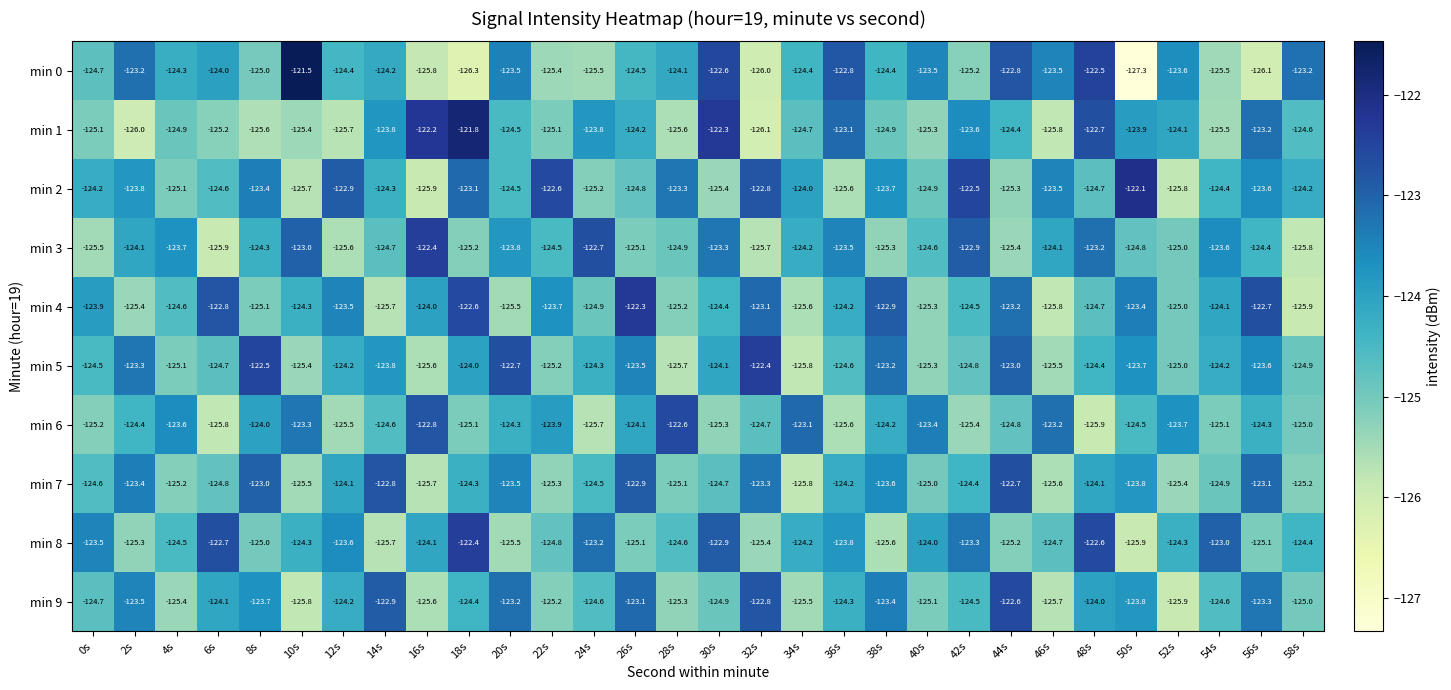

Which series has the largest total across all categories?

min 2